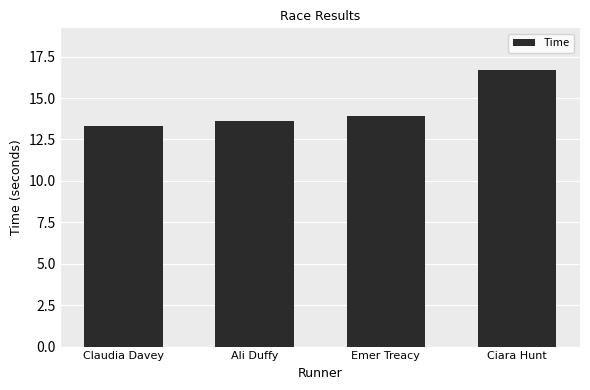

Reading right to left, extract all data points from this chart.

16.7	13.9	13.6	13.3